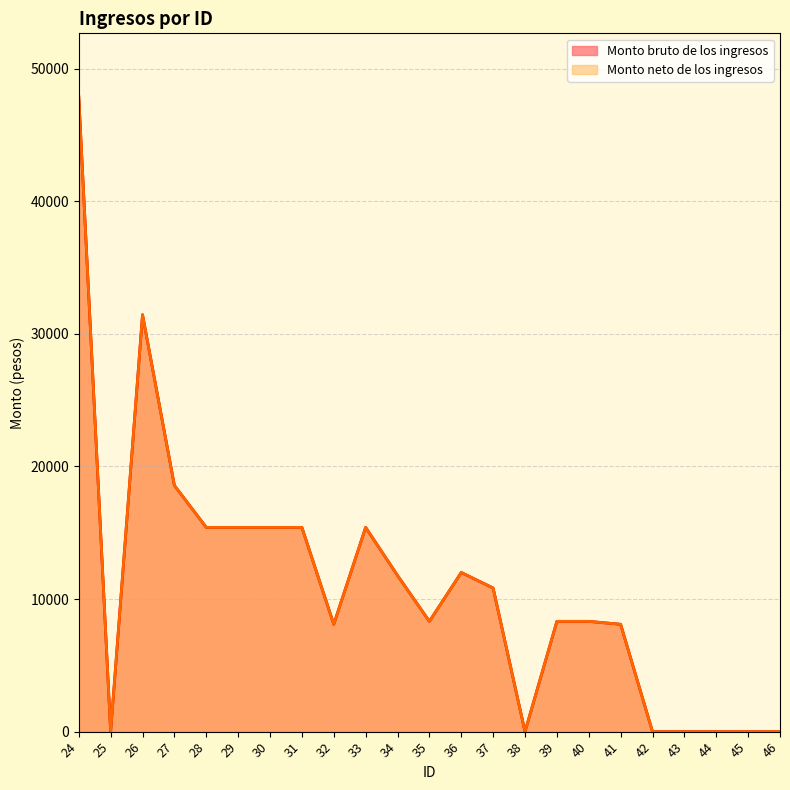

List the labels in order of Monto neto de los ingresos (line) value, smallest first.

25, 38, 42, 43, 44, 45, 46, 32, 41, 35, 39, 40, 37, 34, 36, 28, 29, 30, 31, 33, 27, 26, 24